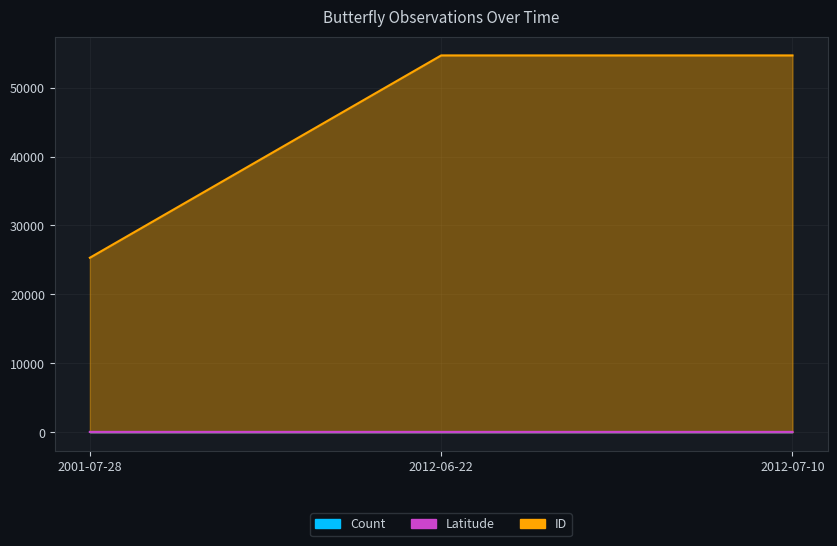

How many values in the ID series exceed 54673?

1